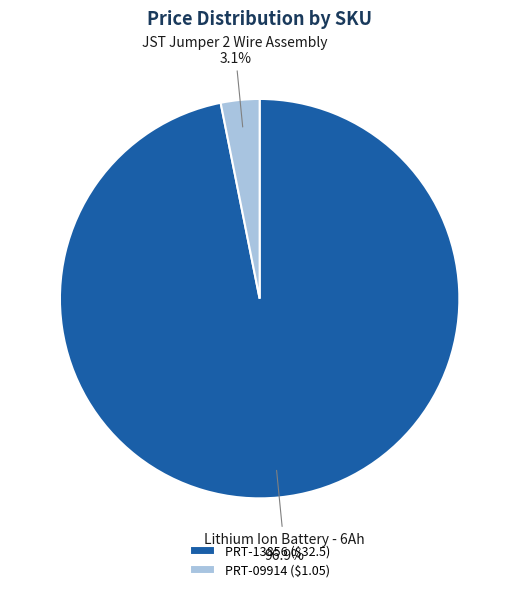

Between PRT-13856 and PRT-09914, which is larger?

PRT-13856